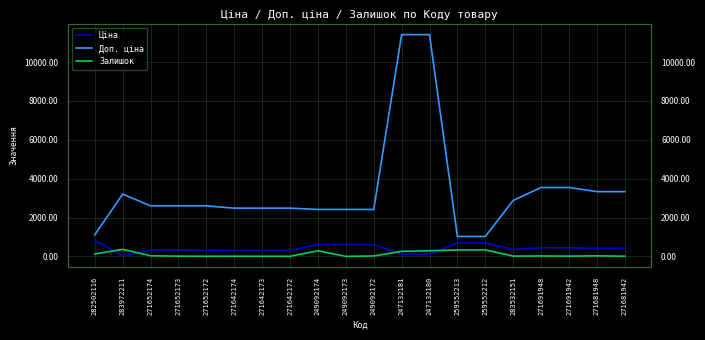

What position from the right is 271691948?

4